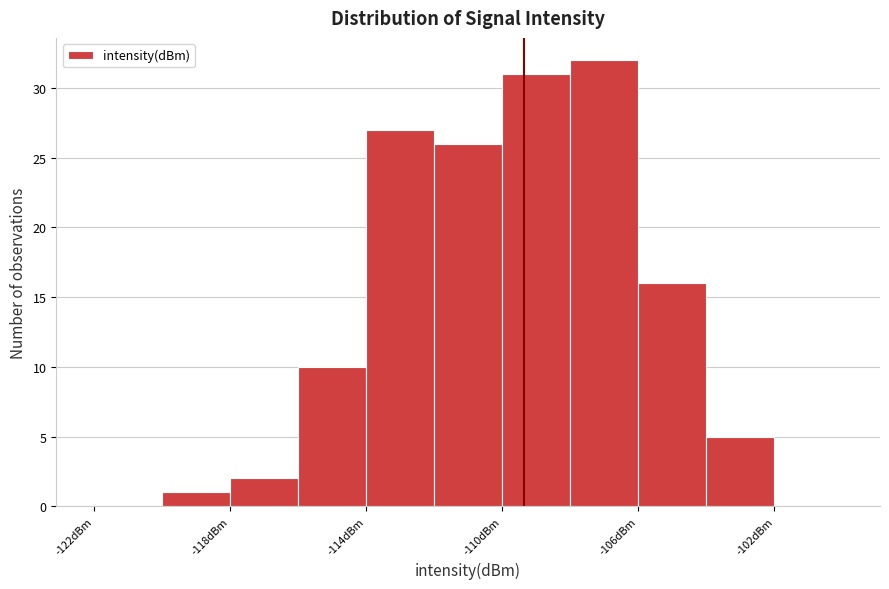

Over which range of the x-axis is the bar tallest?

-108 to -106